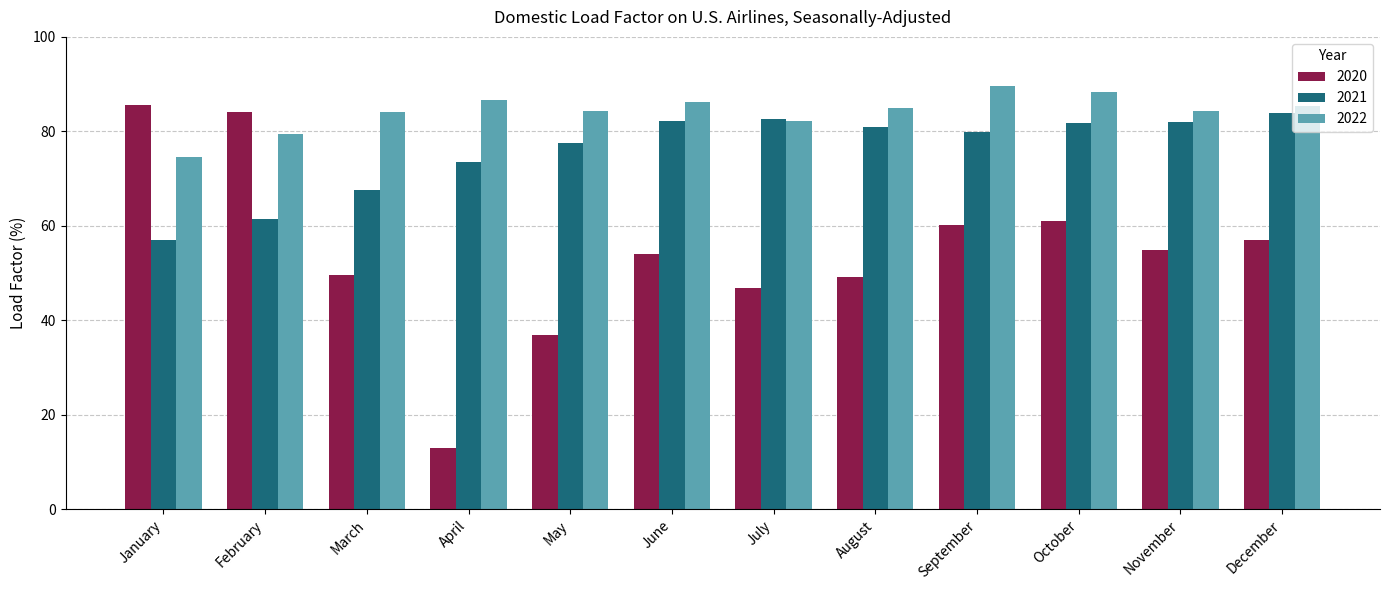

Rank the series at August from lowest to highest value.

2020, 2021, 2022